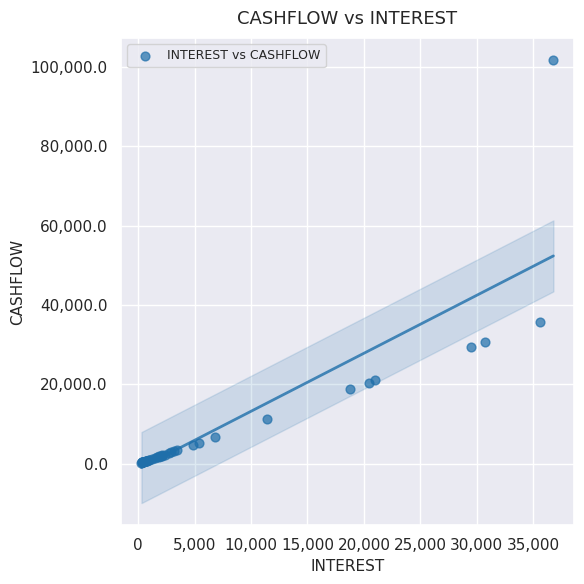

What Y value in the scatter plot is closest to 50998?

35610.1